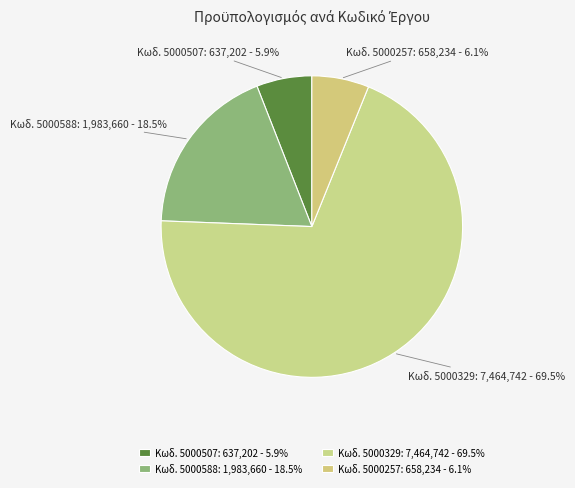

Which slice represents more than half of the pie?

Κωδ. 5000329: 7,464,742 - 69.5%